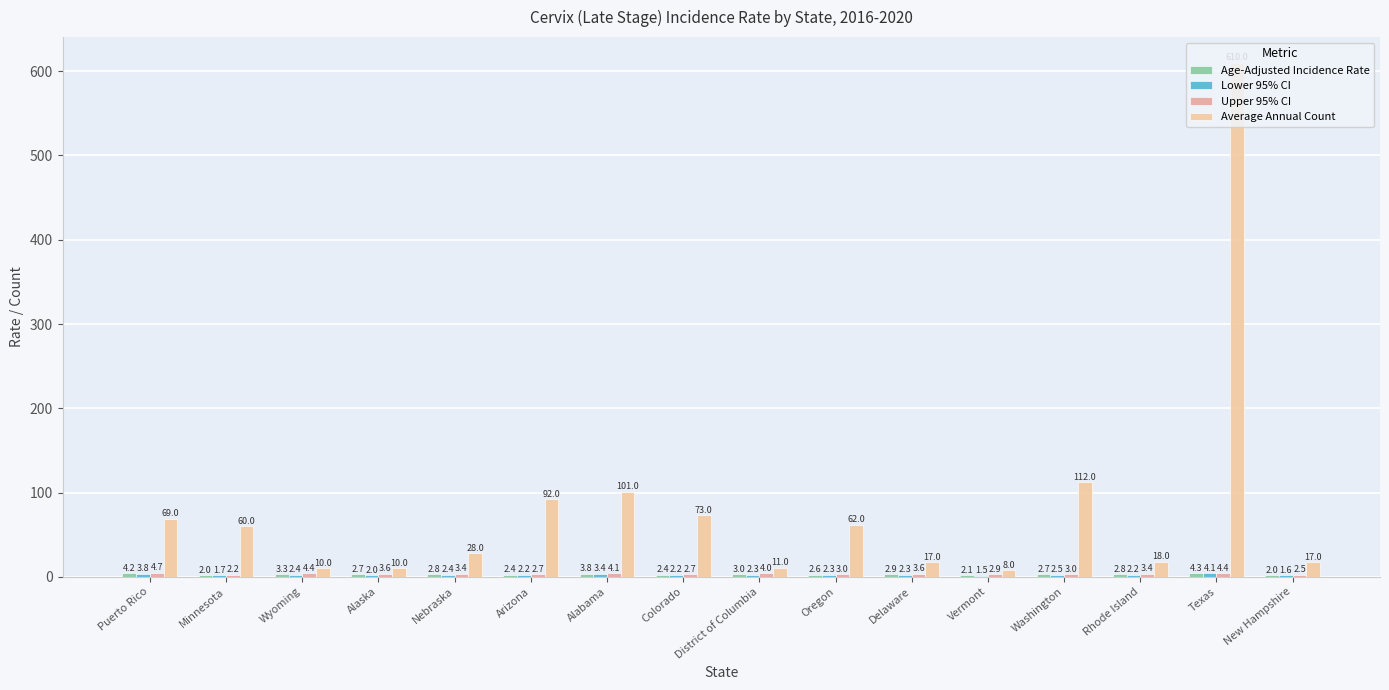

How many groups of bars are there?

16